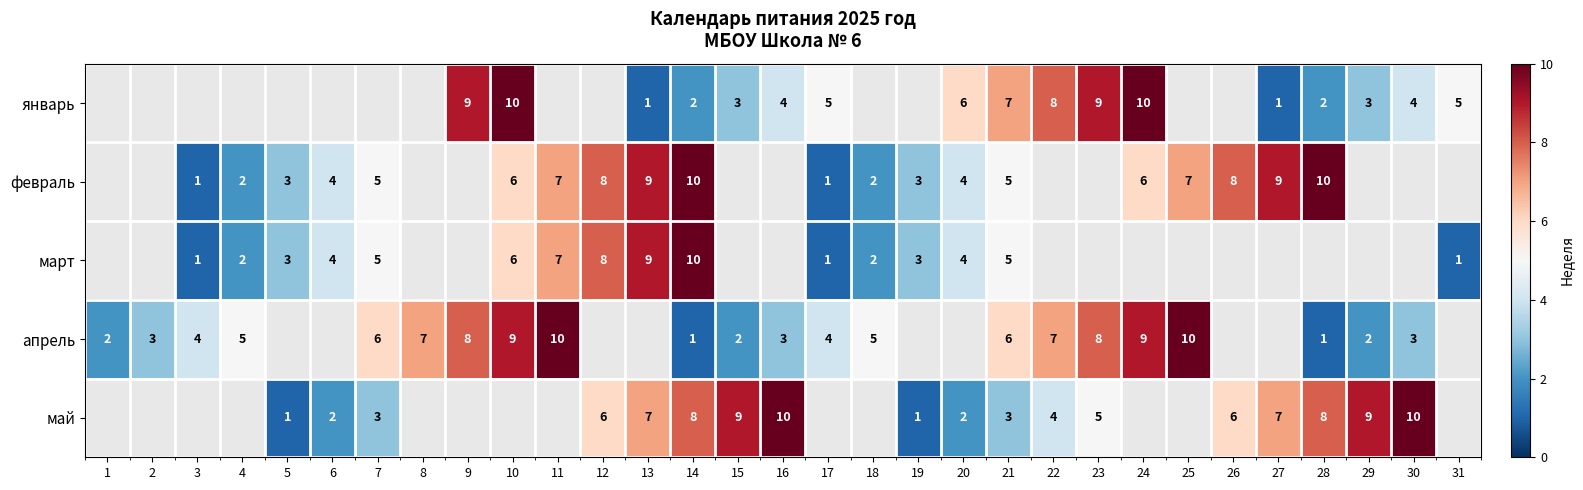

True or false: март has a value of 9 at 10.

False